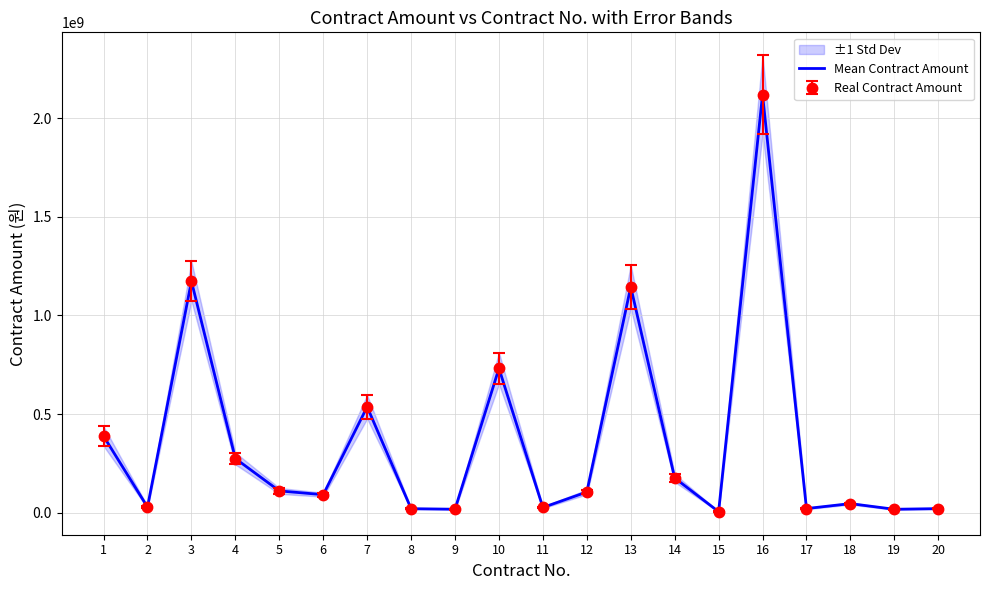

Which has a higher value, 16 or 15?

16